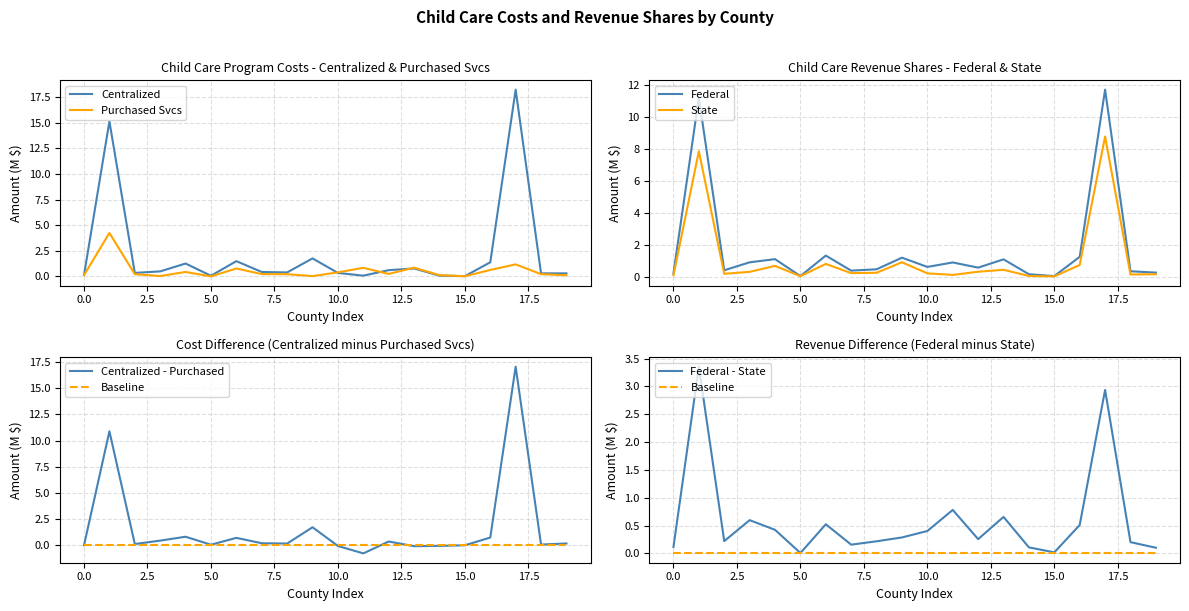

What is the difference between the maximum and minimum values in the Purchased Svcs series?

4.2